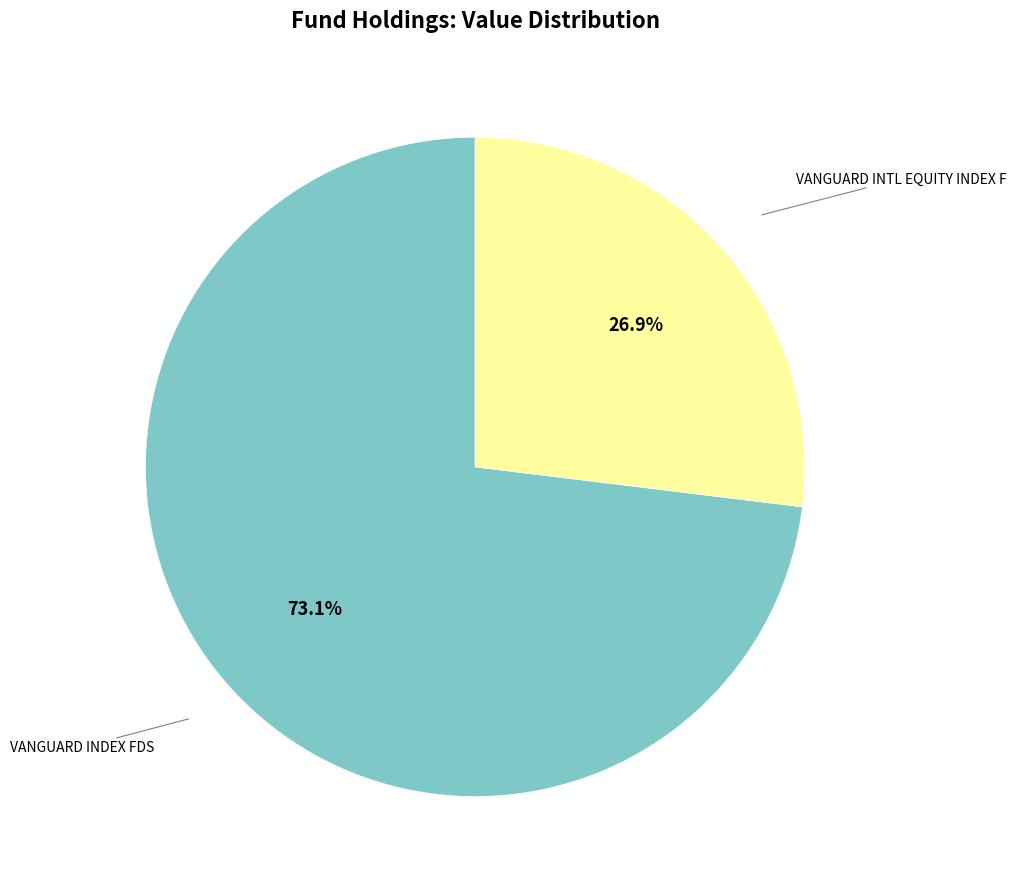

To the nearest percent, what portion does VANGUARD INTL EQUITY INDEX F represent?

27%